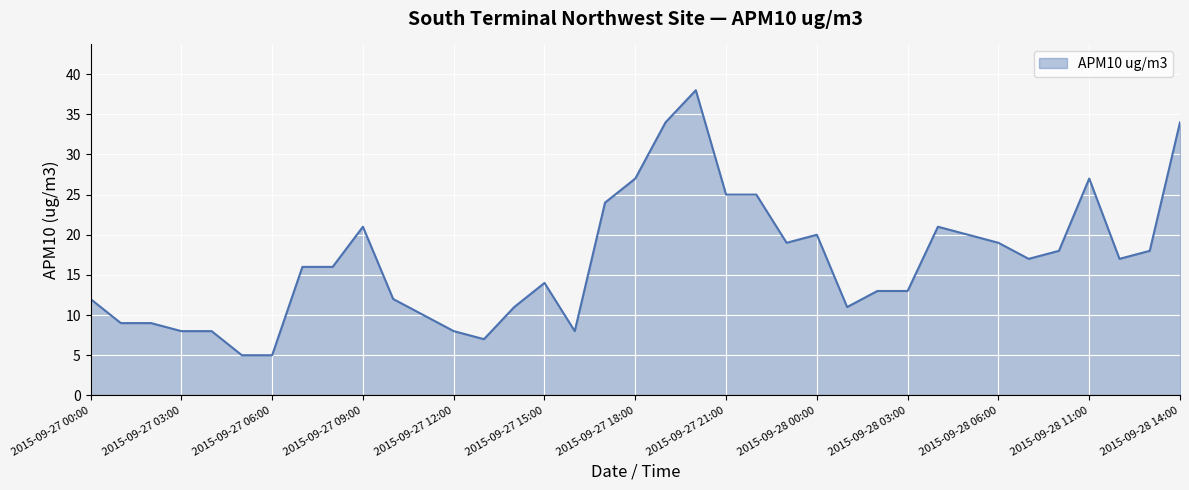

How many series are shown in this chart?

1